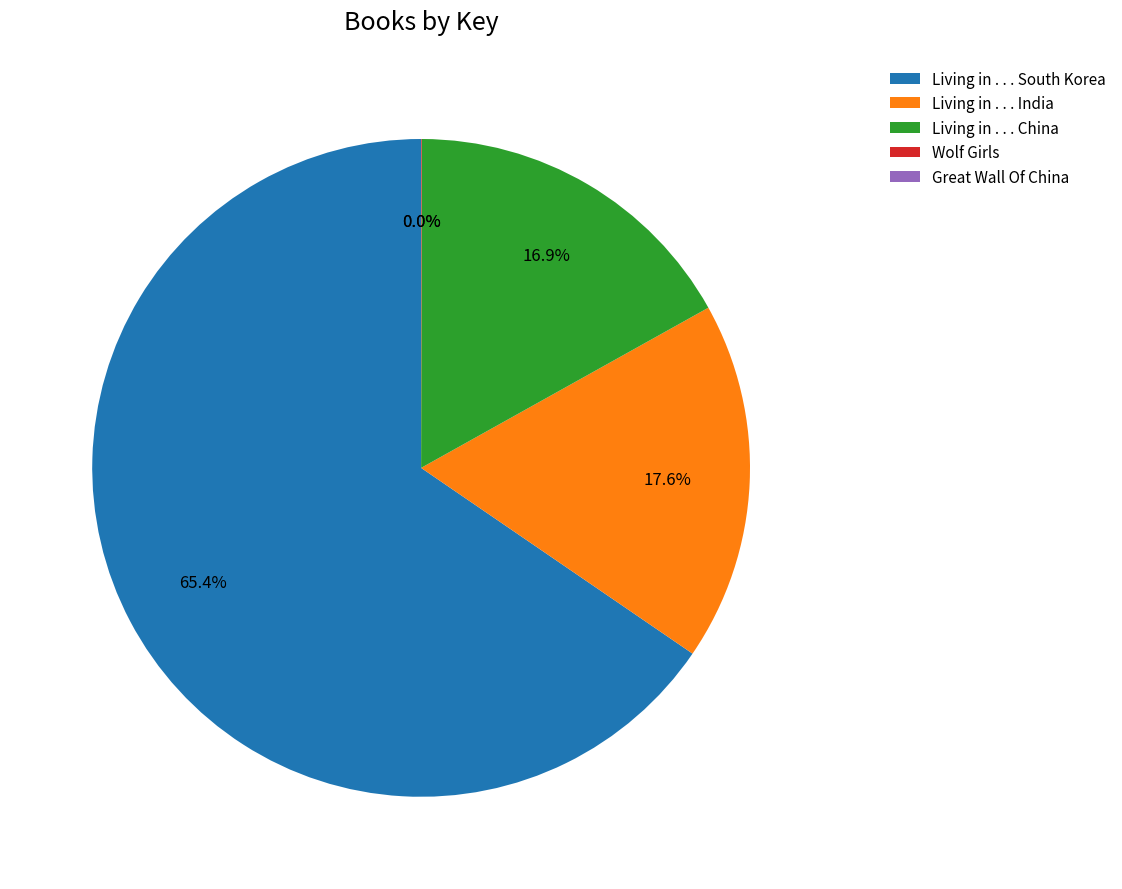

Which has a higher value, Living in . . . South Korea or Living in . . . China?

Living in . . . South Korea